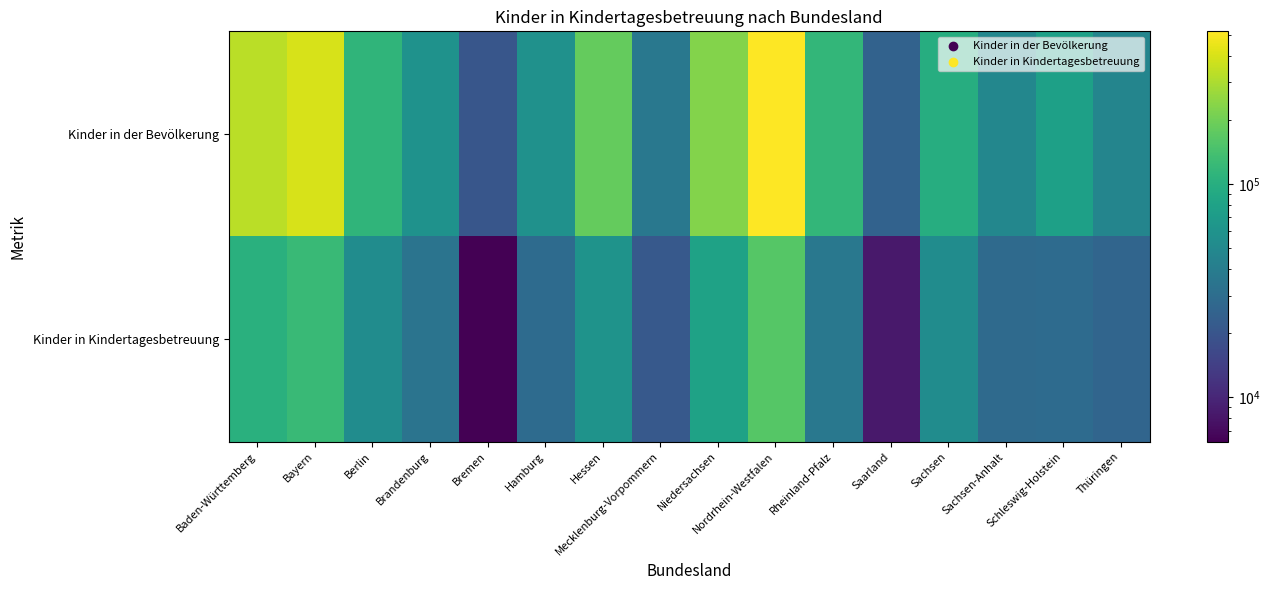

What is the smallest value displayed?

6209